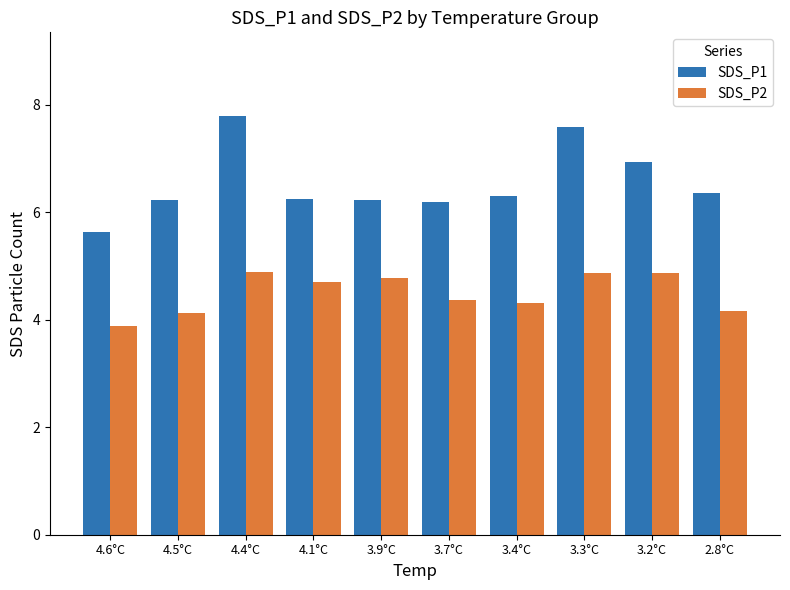

The value of SDS_P1 at 4.1°C is 6.2. True or false?

True